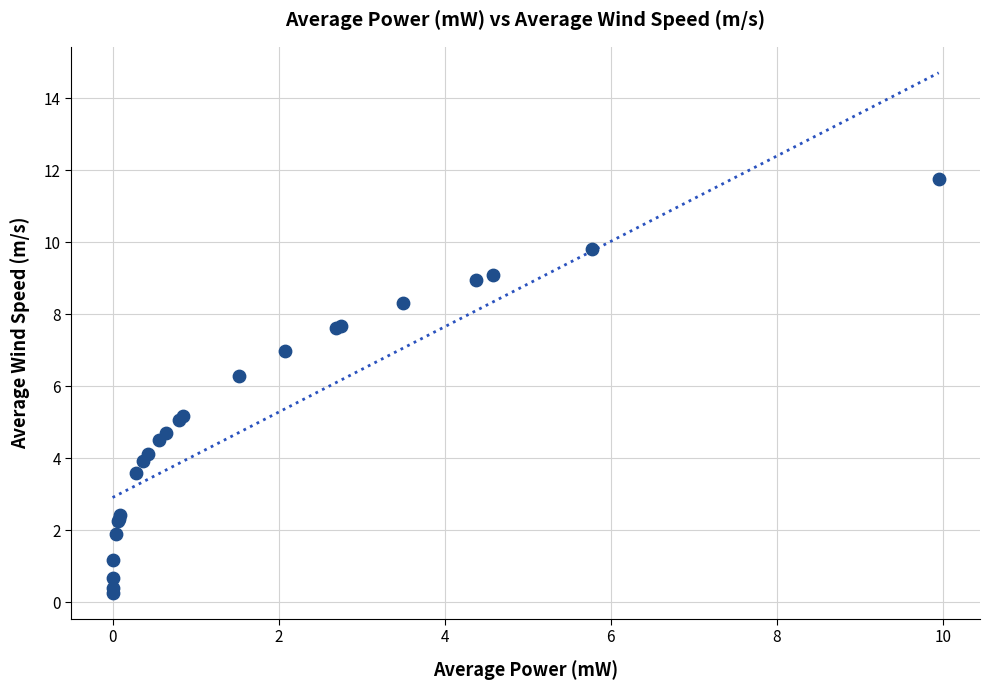

What Y value in the scatter plot is closest to 6?

6.3